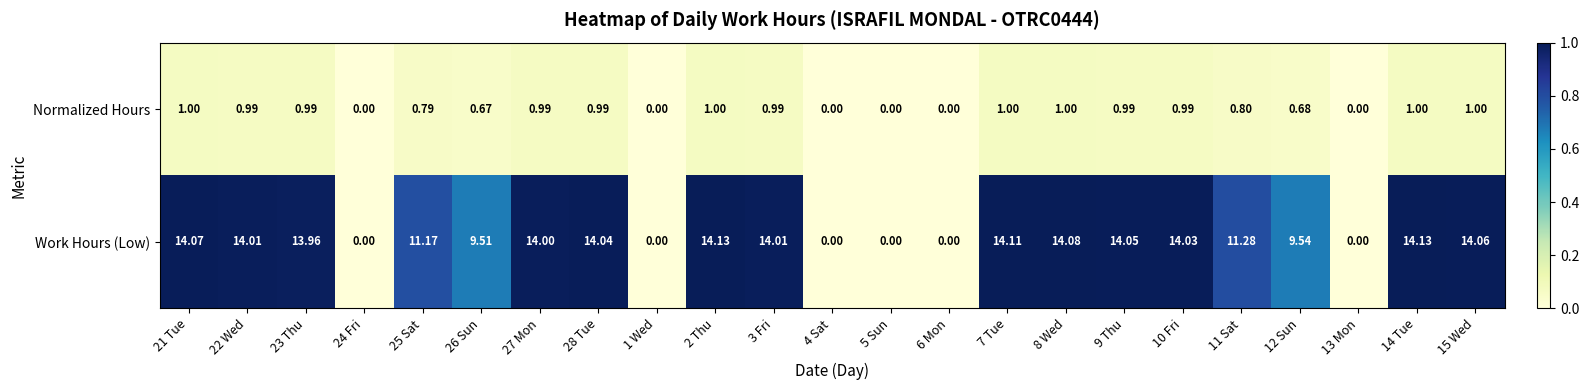

Which series has the largest total across all categories?

Work Hours (Low)